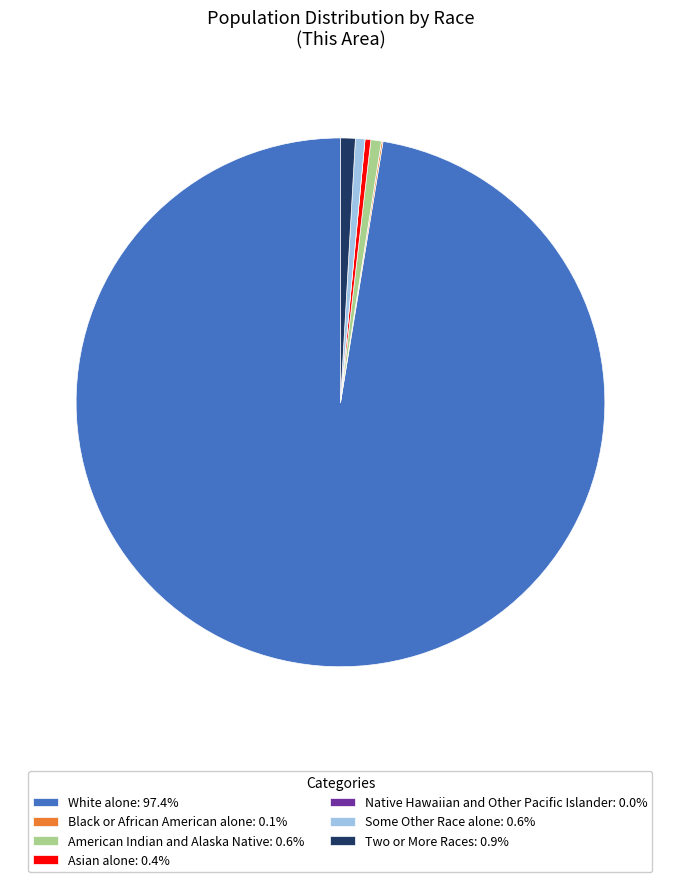

Does White alone: 97.4% represent more than half of the total?

Yes